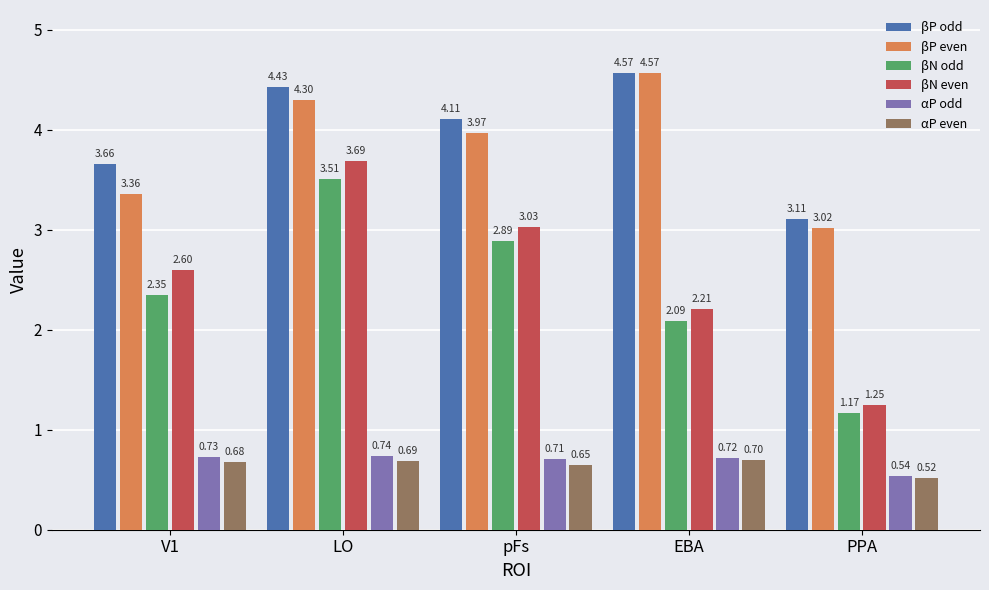

Which series has the widest spread of values?

βN even